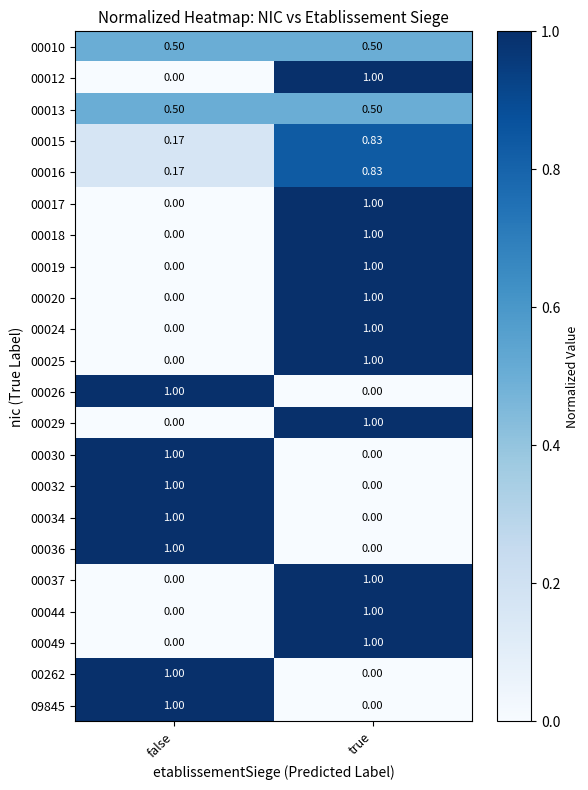

At how many categories does at least one series exceed 0?

2